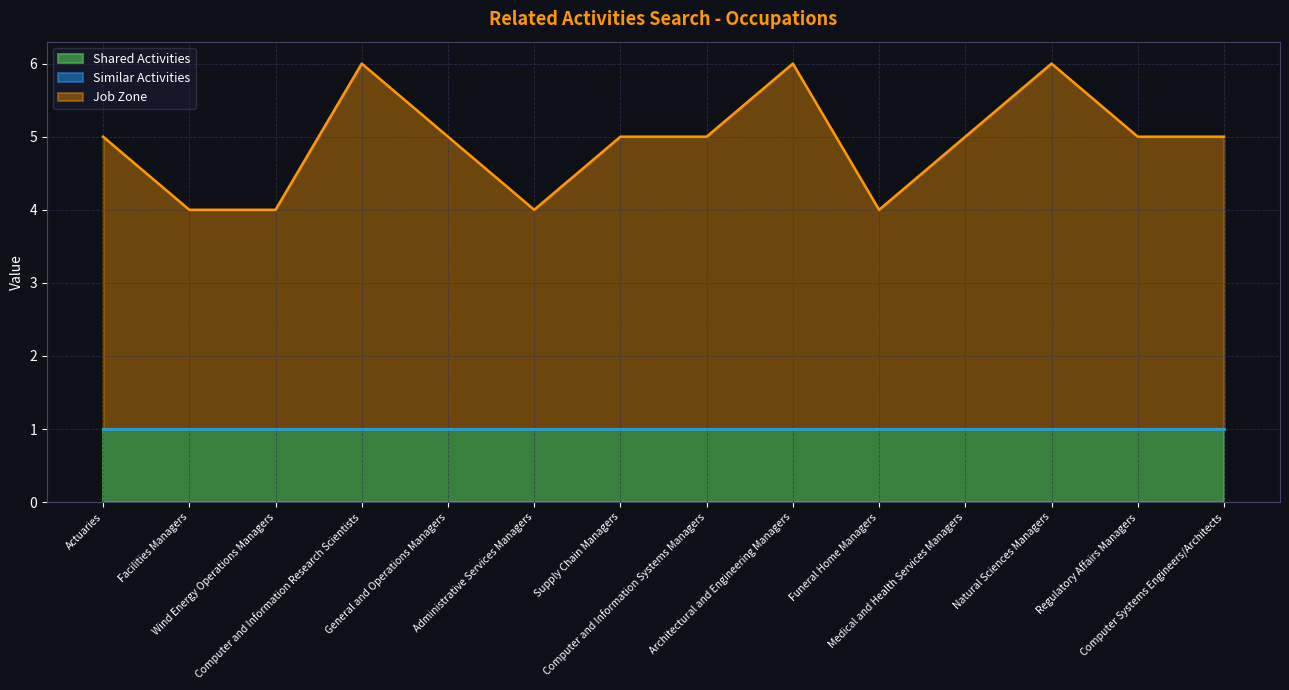

True or false: Similar Activities and Shared Activities cross at least once.

False